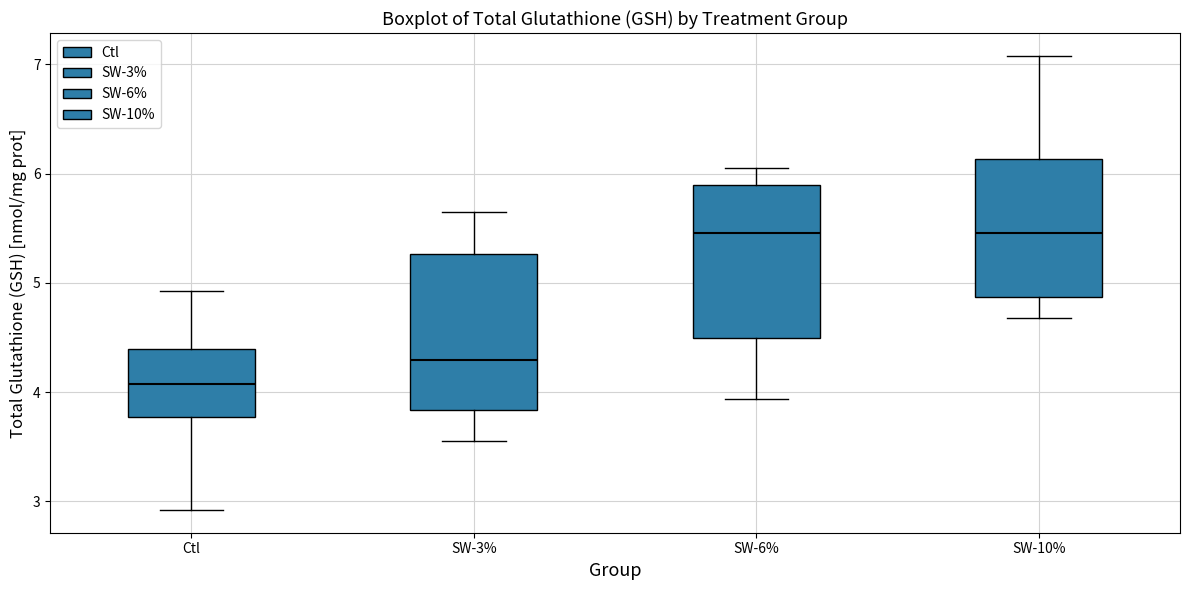

Reading left to right, transcribe this box plot: for each box, give where its median line is, the range the box spans, and where its two whiskers end, as read against the y-axis. The values are not printed on the chart, so give them approximately, as read against the axis.

Ctl: median 4.1, box 3.8 to 4.4, whiskers 2.9 to 4.9
SW-3%: median 4.3, box 3.8 to 5.3, whiskers 3.6 to 5.7
SW-6%: median 5.5, box 4.5 to 5.9, whiskers 3.9 to 6.1
SW-10%: median 5.5, box 4.9 to 6.1, whiskers 4.7 to 7.1